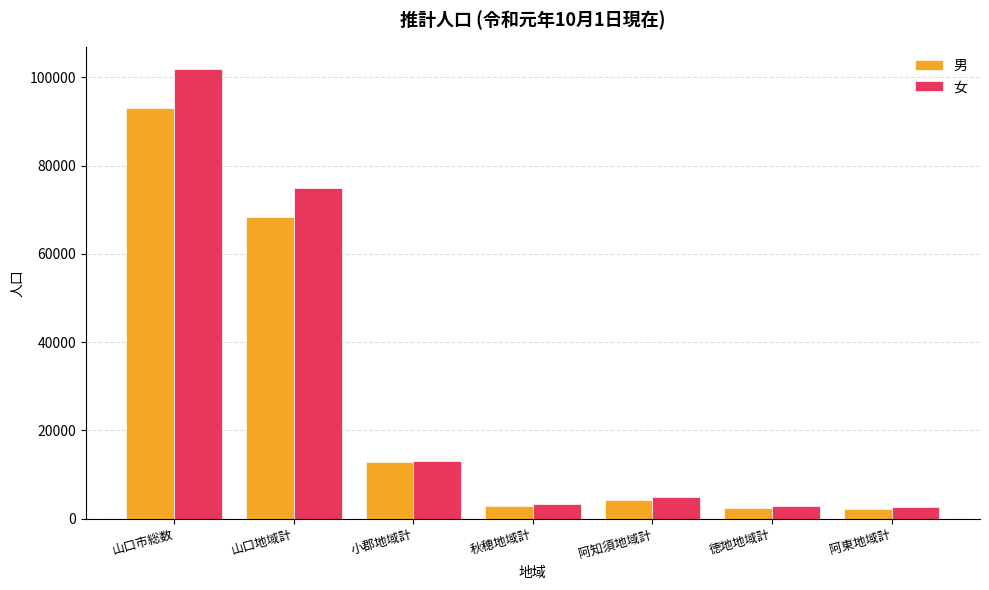

What is the value of the 女 bar at the 5th from the left?

4940